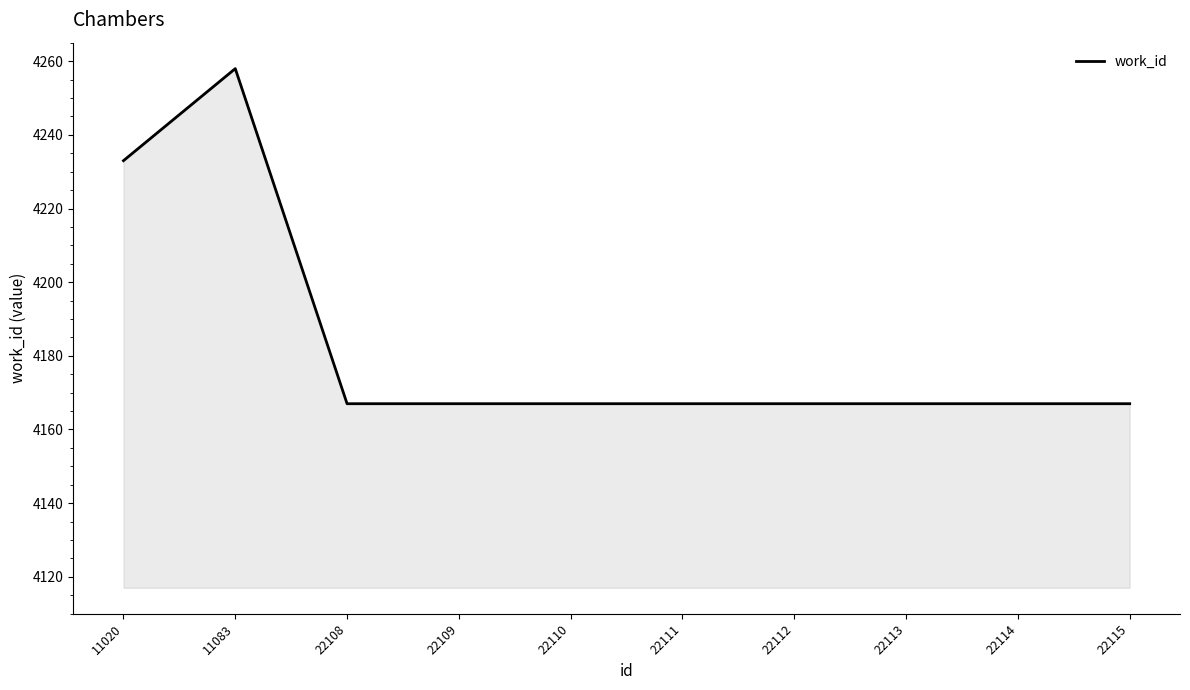

Read the value at 22110.

4167